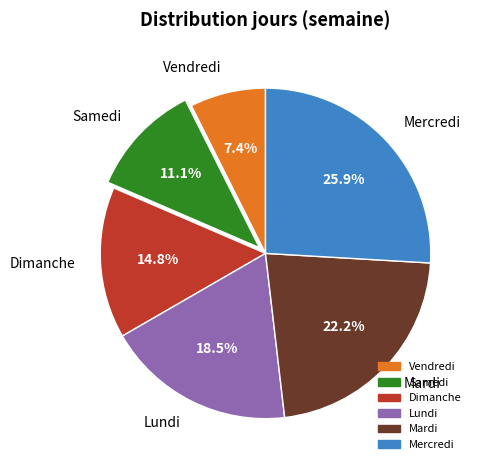

Does Lundi account for over 50% of the chart?

No